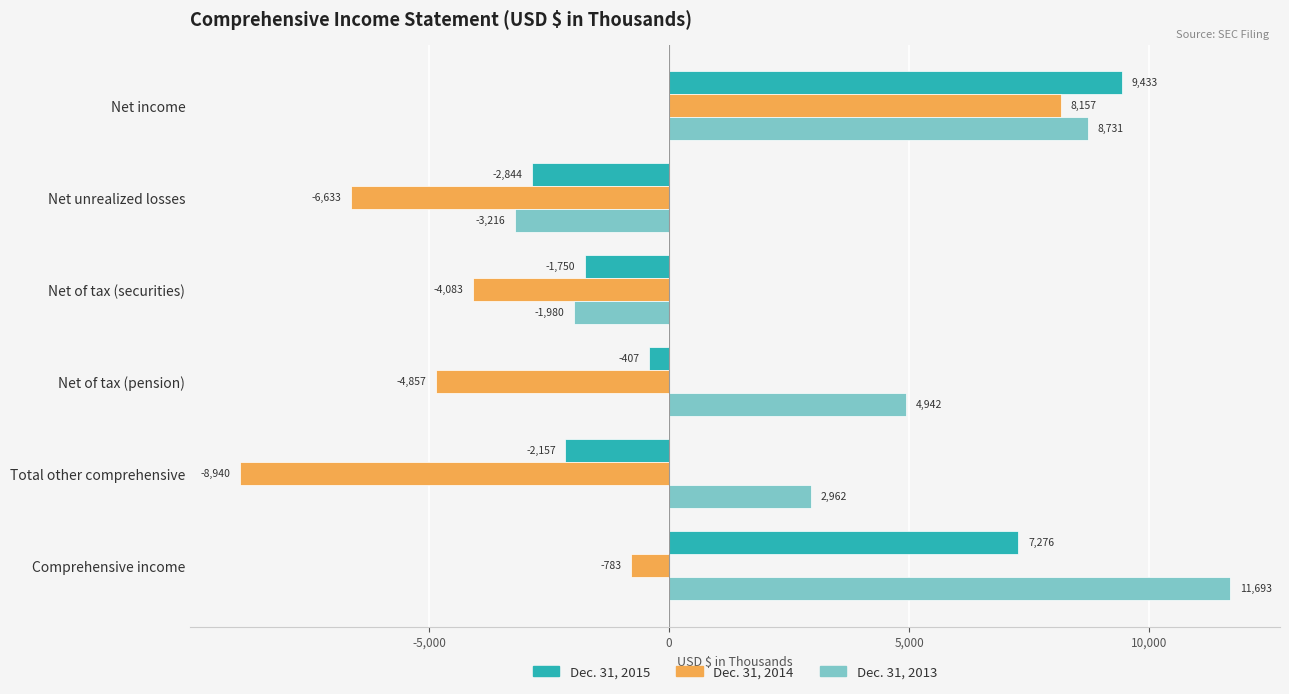

How many series are shown in this chart?

3